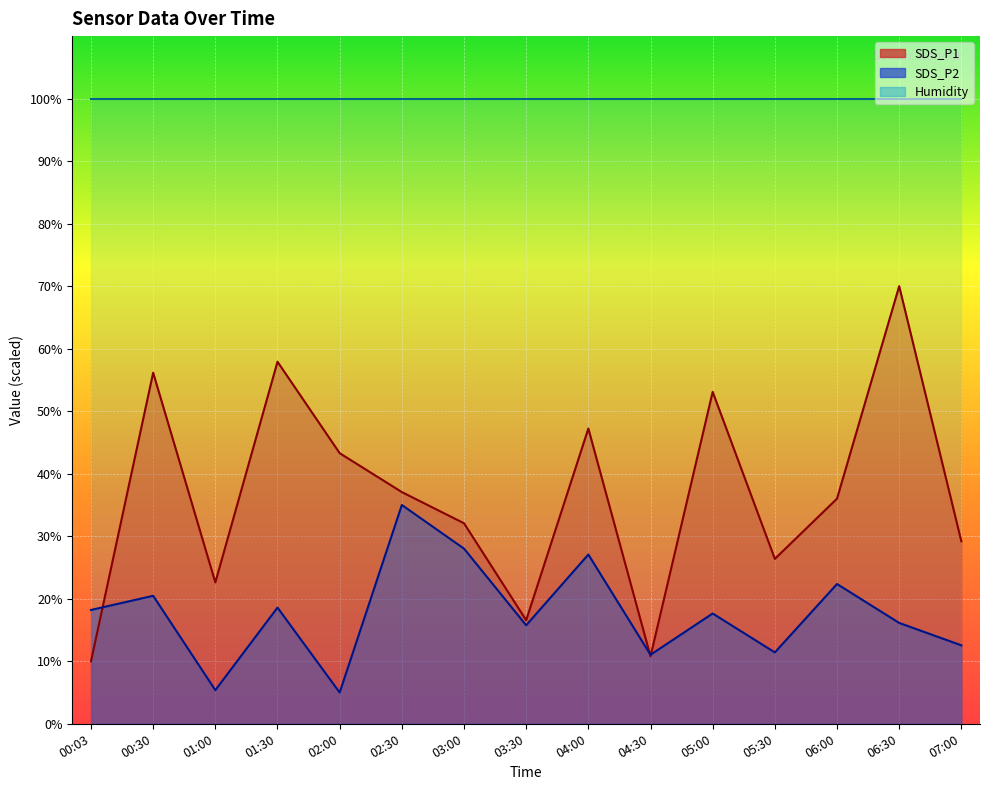

Where is the first local minimum for SDS_P2?

01:00